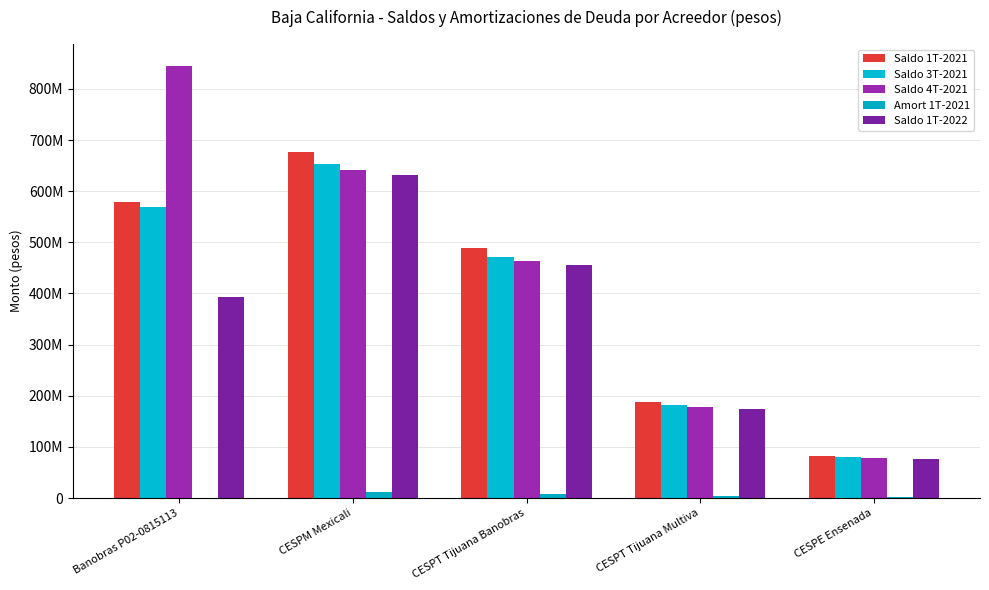

What is the difference between the Saldo 4T-2021 values at Banobras P02-0815113 and CESPT Tijuana Banobras?

381866049.3